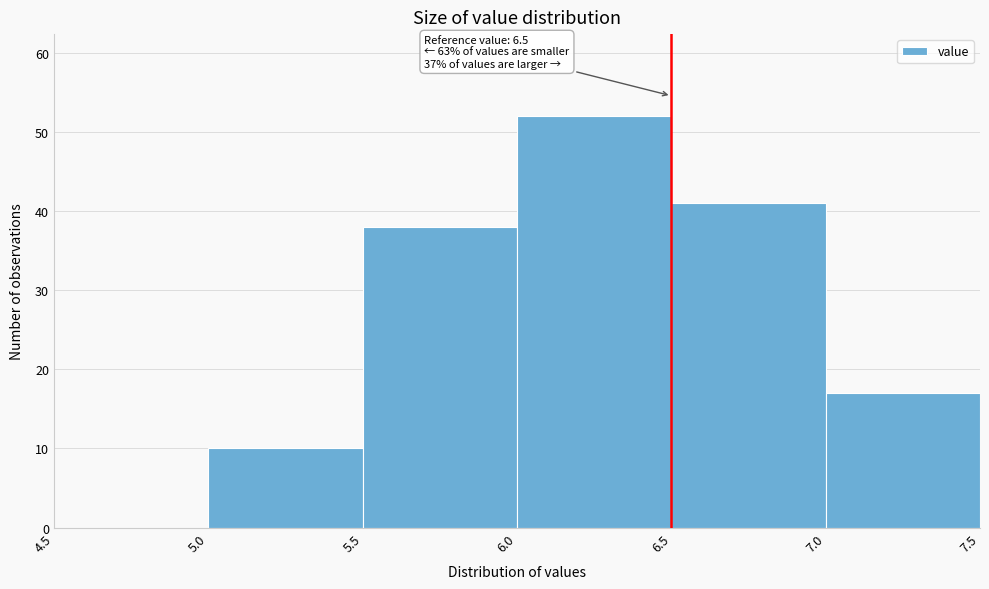

Which range on the x-axis has the tallest bar?

6.0 to 6.5